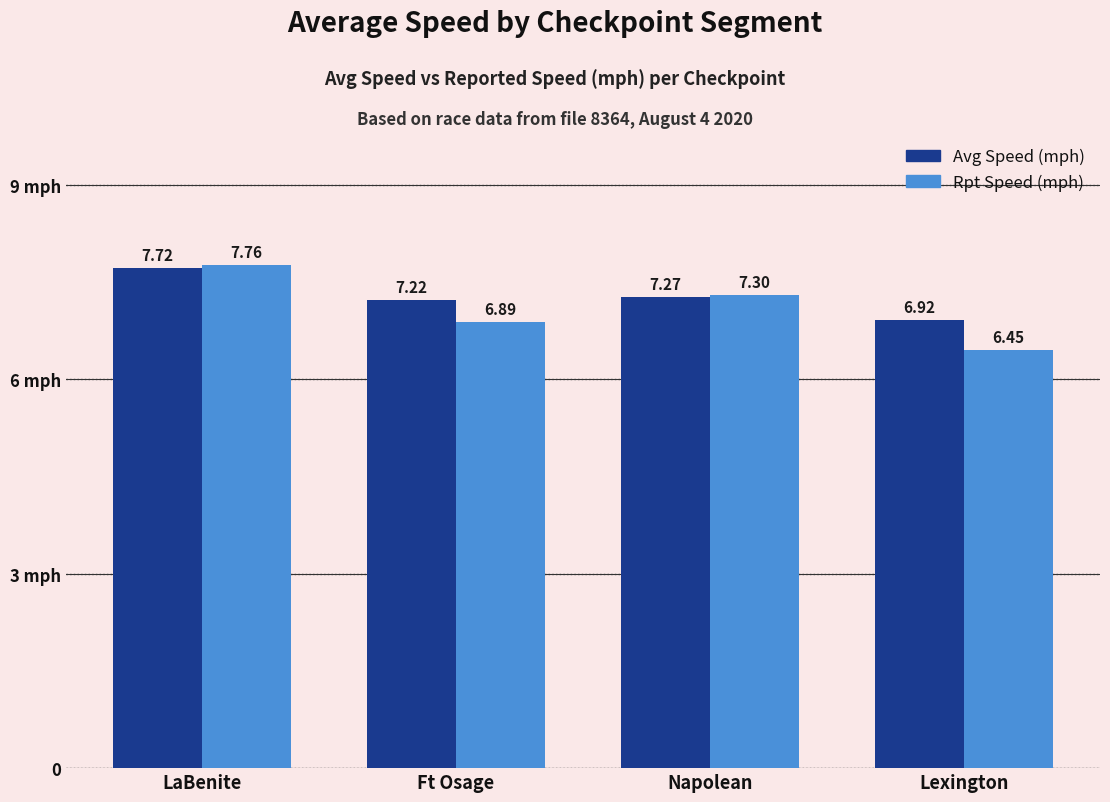

Rank the series at Napolean from highest to lowest value.

Rpt Speed (mph), Avg Speed (mph)